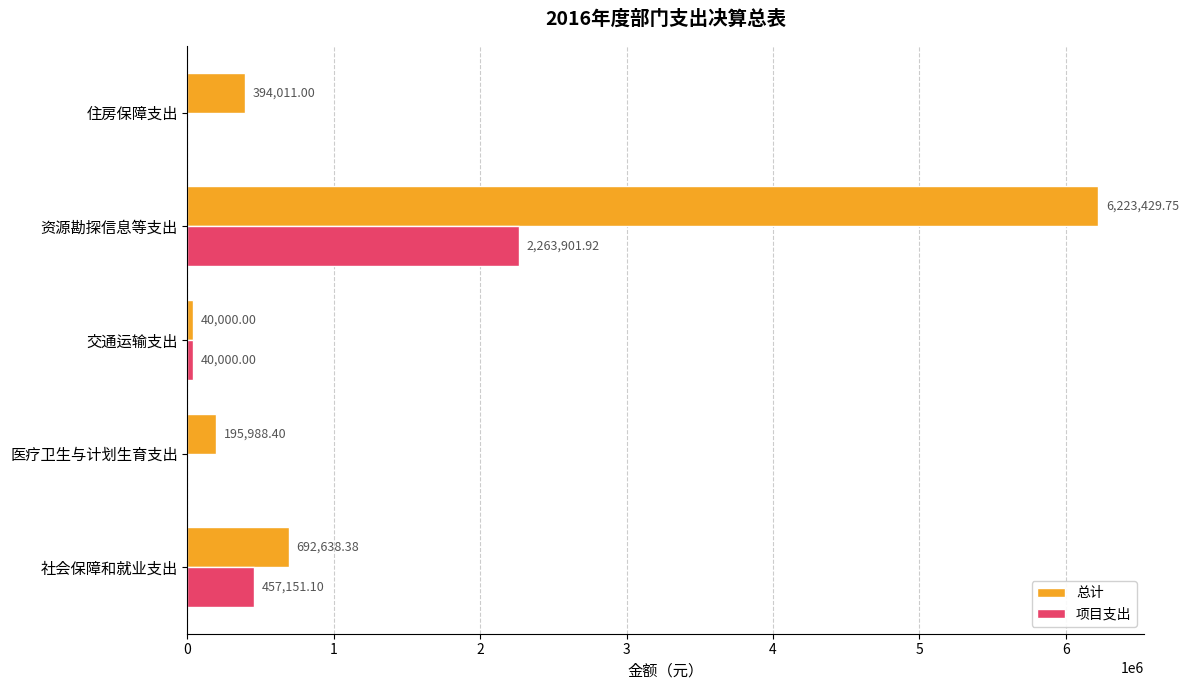

At which category is the sum across all series the highest?

资源勘探信息等支出